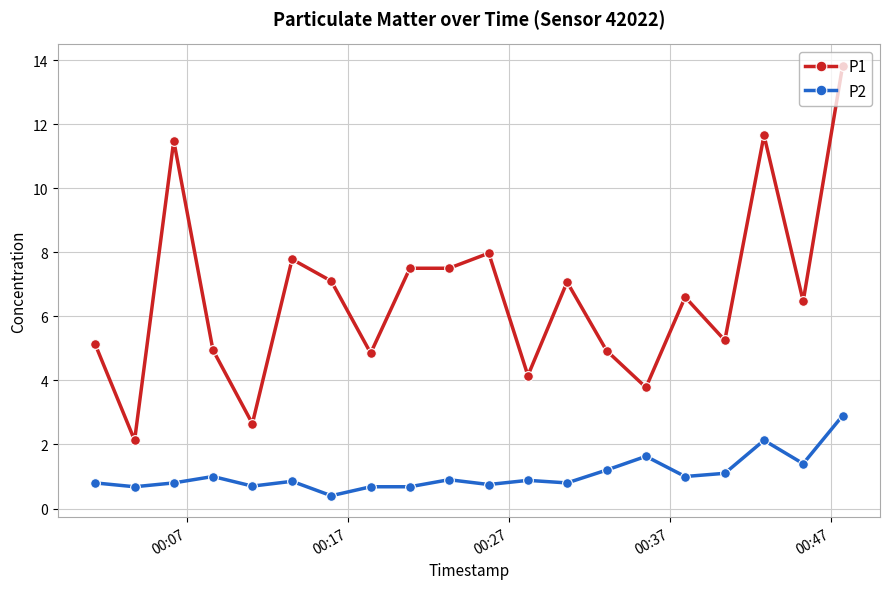

True or false: P1 has more than 0 points higher than both neighbors.

True